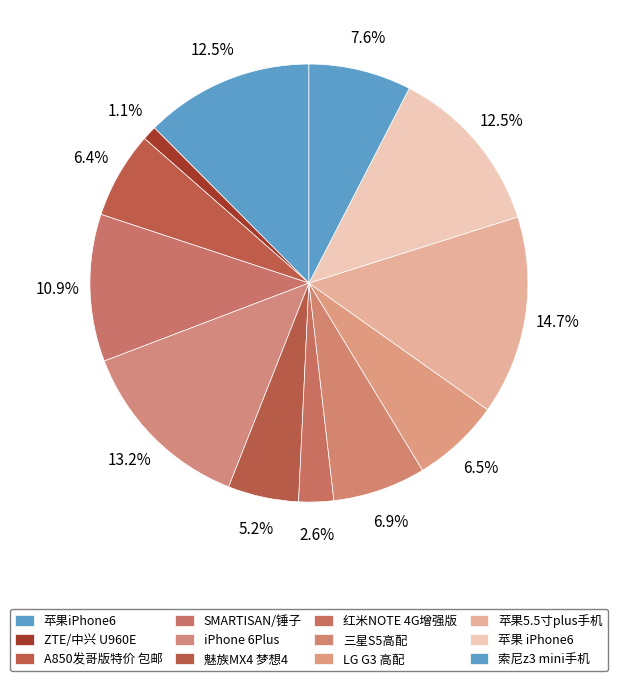

Does ZTE/中兴 U960E account for over 50% of the chart?

No